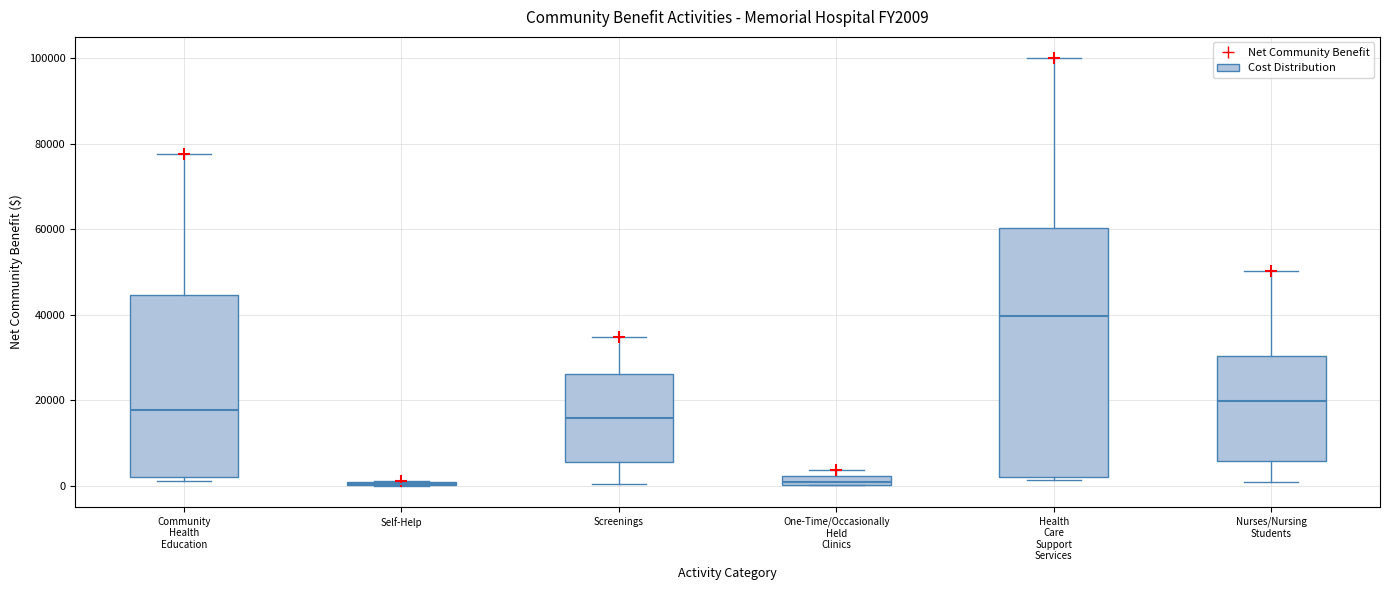

Comparing the boxes themselves (not the whiskers), which one is the tallest?

Health Care Support Services